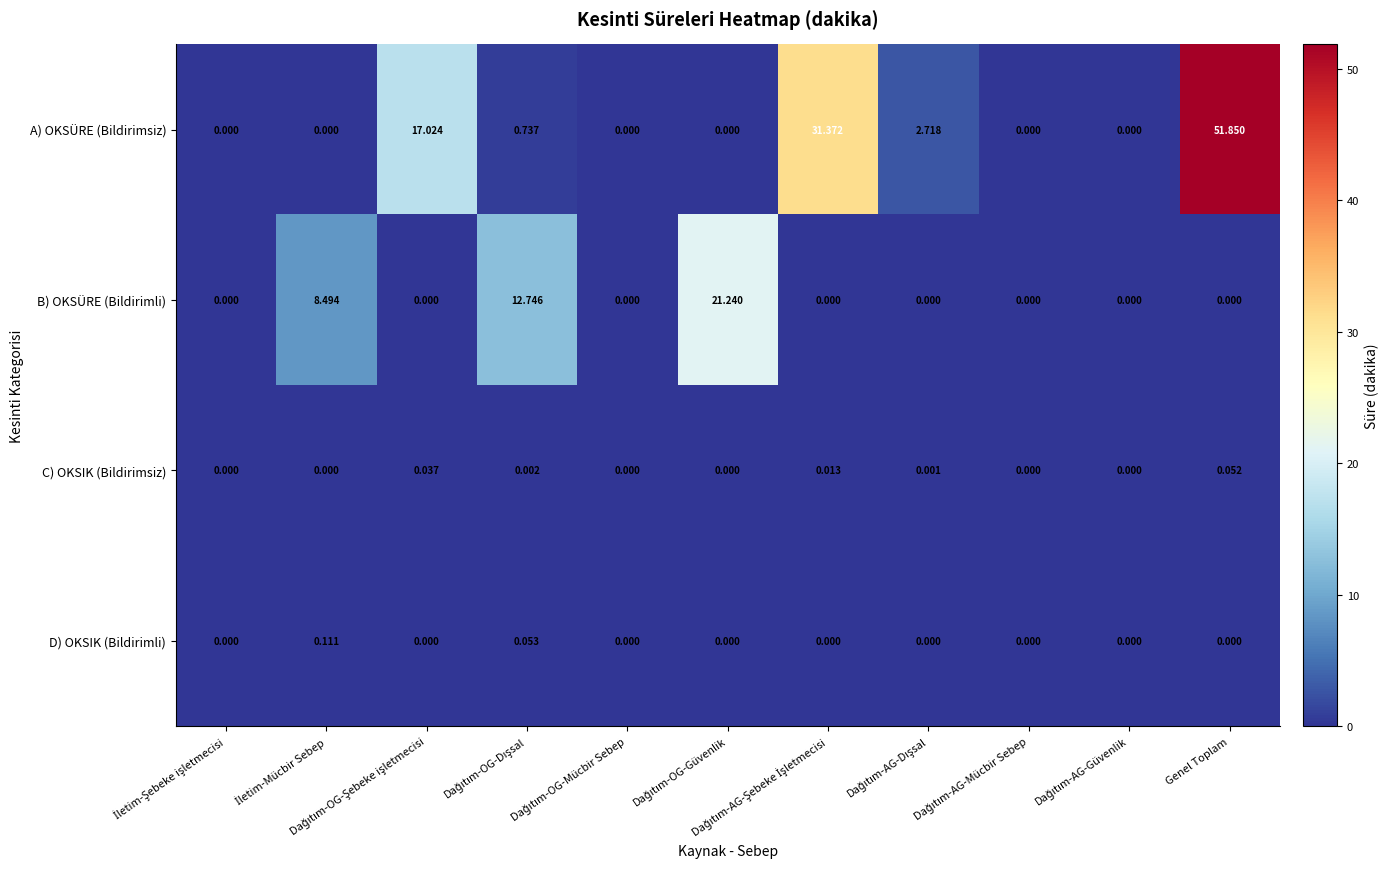

Count the number of categories in the chart.

11